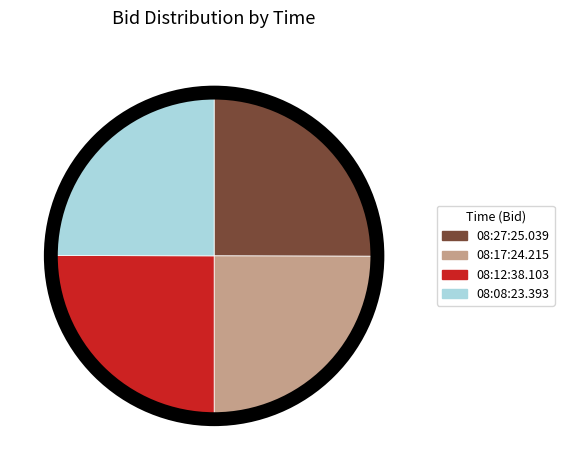

Is 08:27:25.039 the majority of the pie?

No